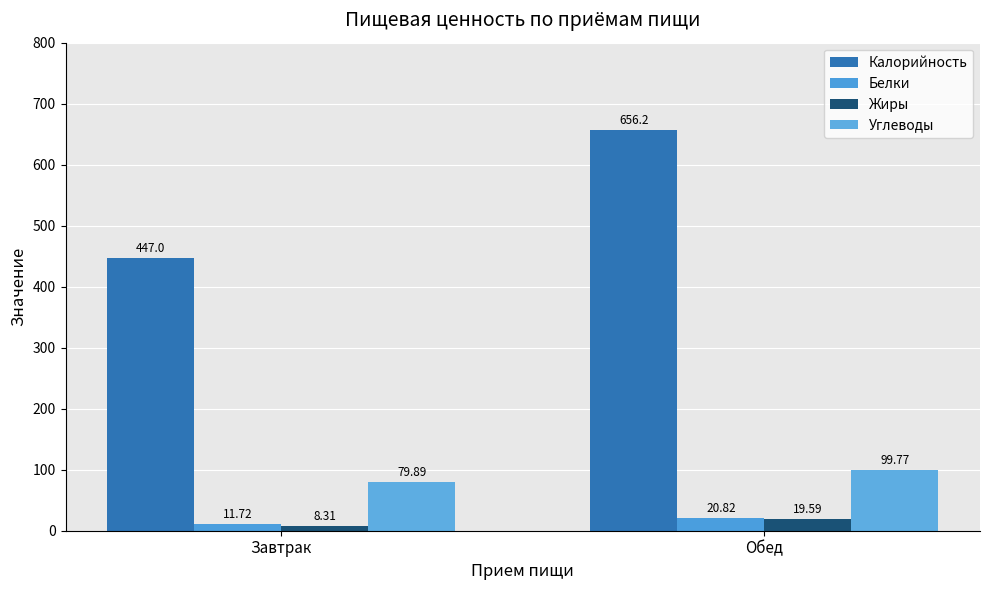

List the labels in order of Калорийность value, largest first.

Обед, Завтрак